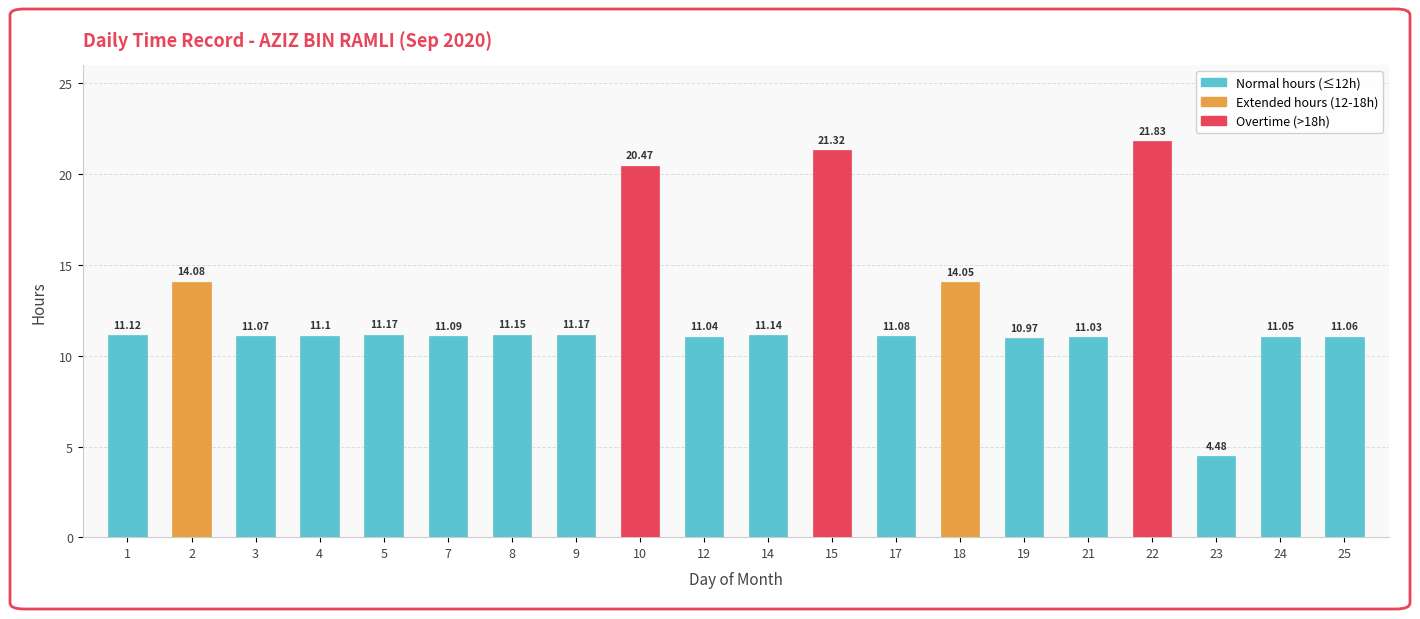

Which label corresponds to the smallest value in the chart?

23